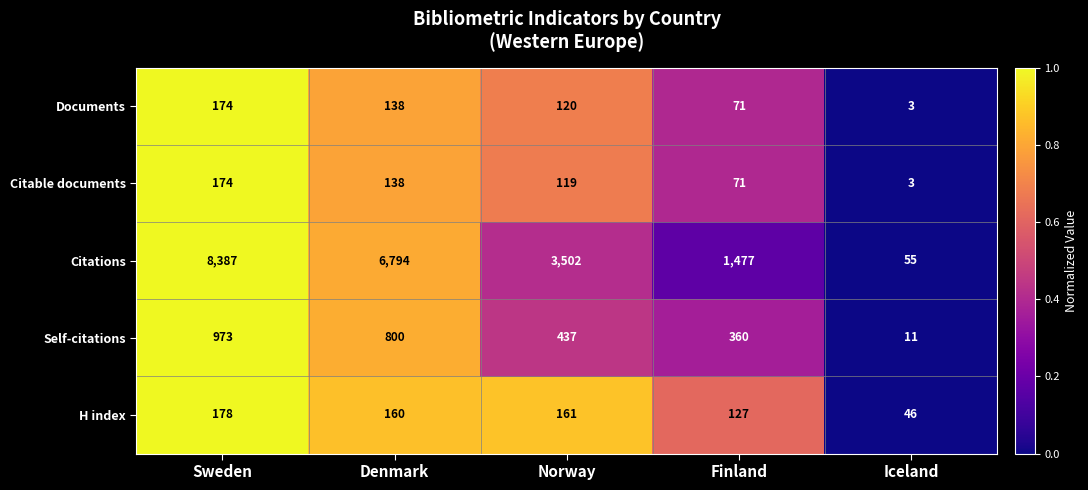

Reading left to right, transcribe all the data shown in this chart.

Documents: Sweden=174	Denmark=138	Norway=120	Finland=71	Iceland=3
Citable documents: Sweden=174	Denmark=138	Norway=119	Finland=71	Iceland=3
Citations: Sweden=8387	Denmark=6794	Norway=3502	Finland=1477	Iceland=55
Self-citations: Sweden=973	Denmark=800	Norway=437	Finland=360	Iceland=11
H index: Sweden=178	Denmark=160	Norway=161	Finland=127	Iceland=46